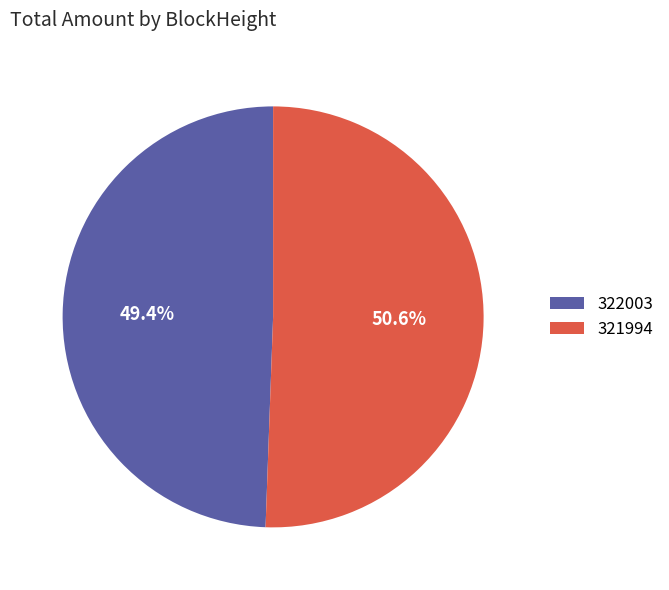

Does any single category account for the majority?

Yes